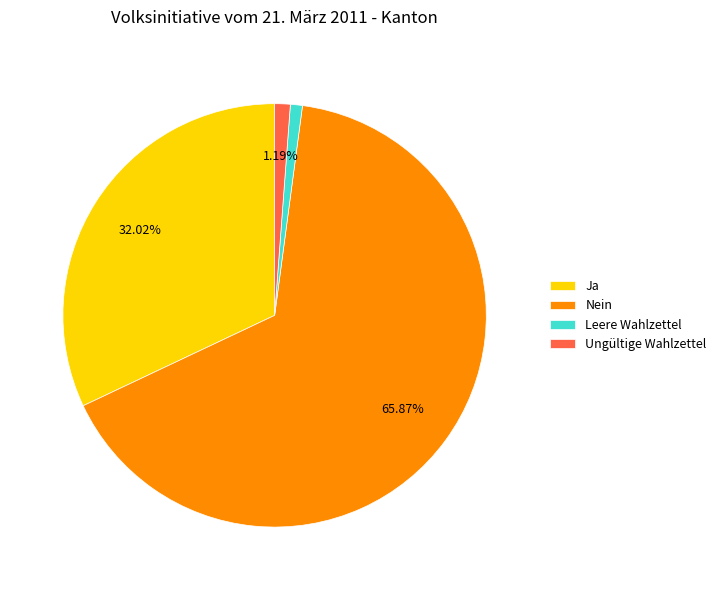

Which slice represents more than half of the pie?

Nein